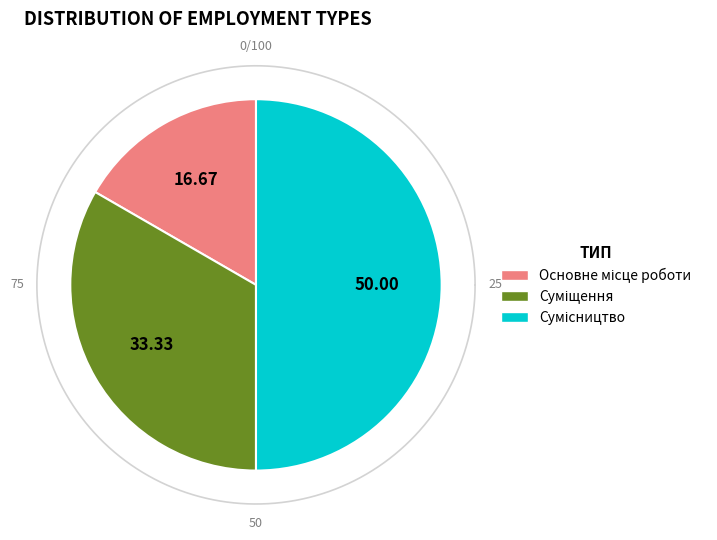

To the nearest percent, what portion does Суміщення represent?

33%